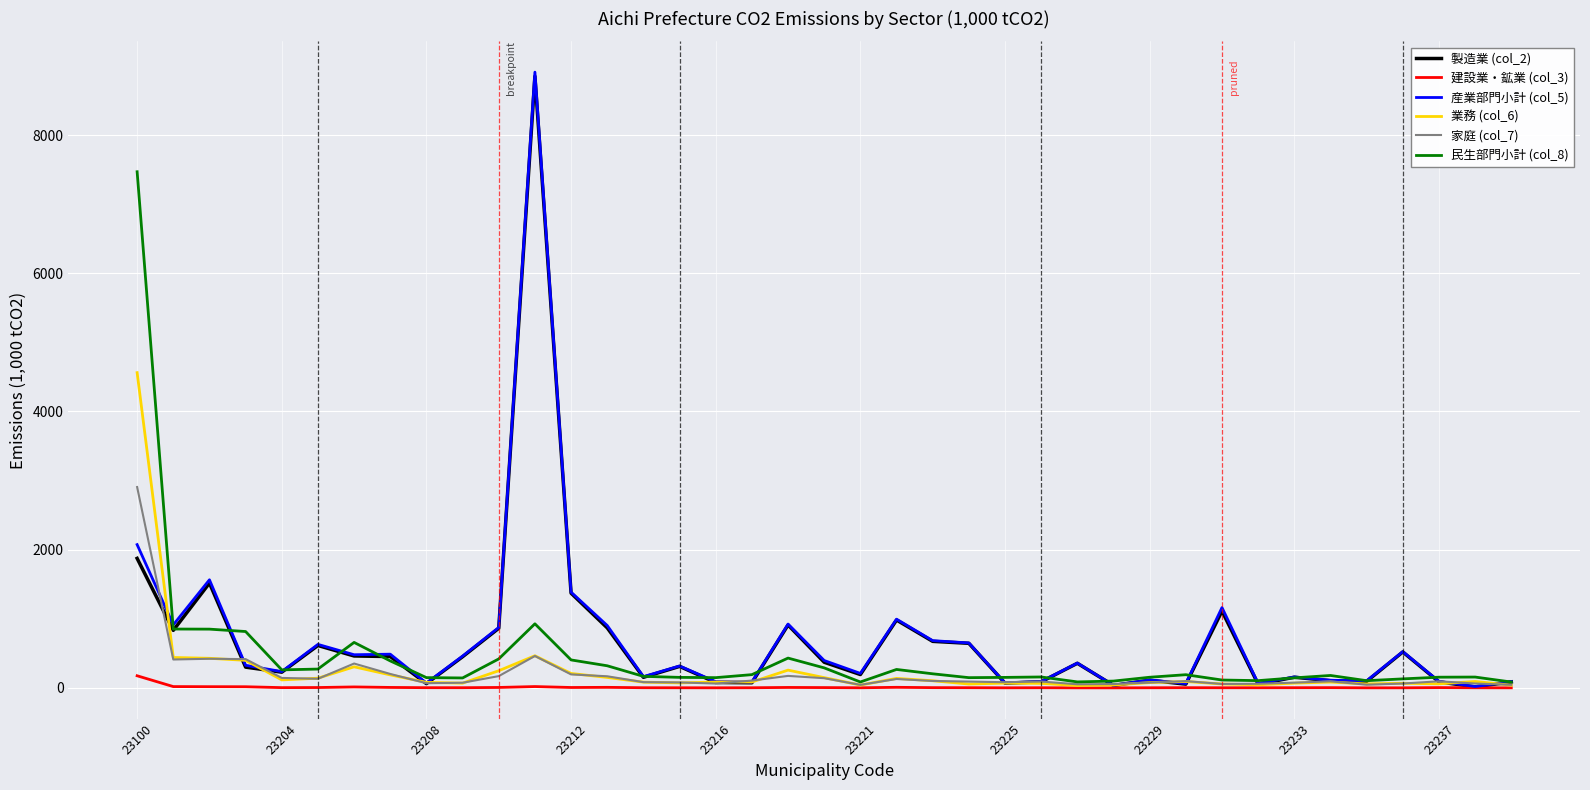

What is the lowest value of the 製造業 (col_2) series?

15.1